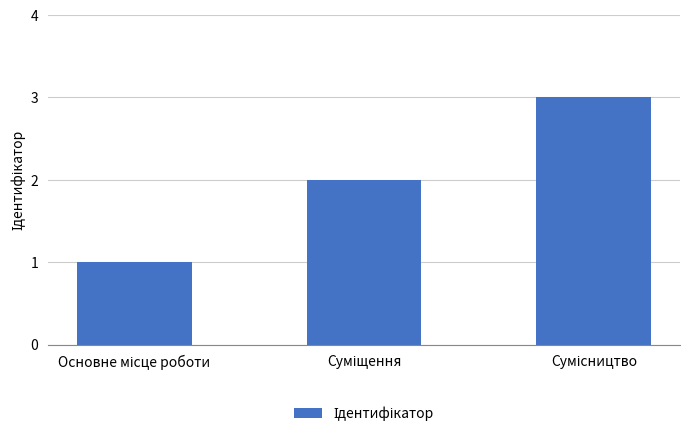

What is the maximum value shown in the chart?

3